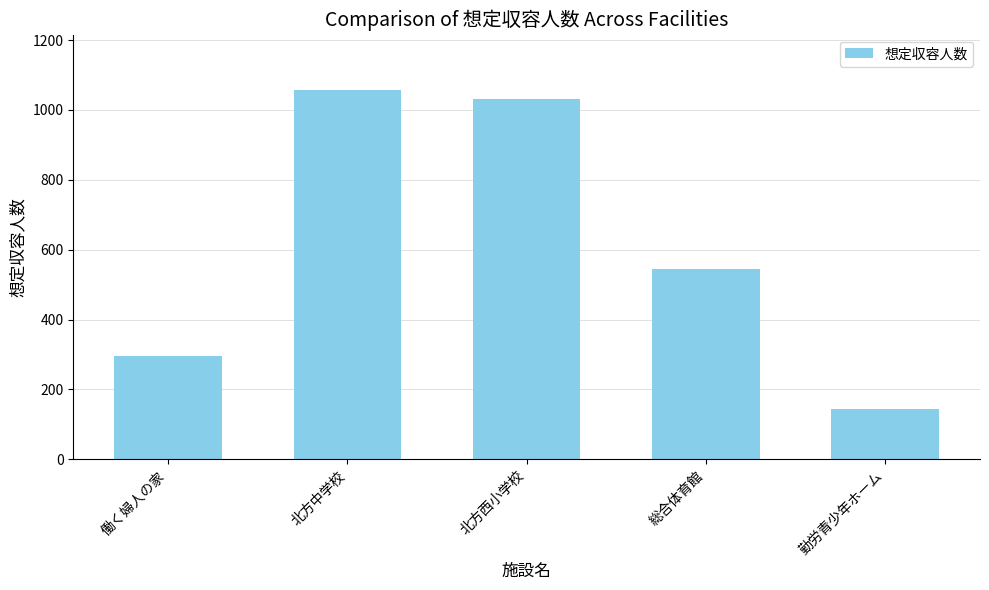

How many bars are there in total?

5